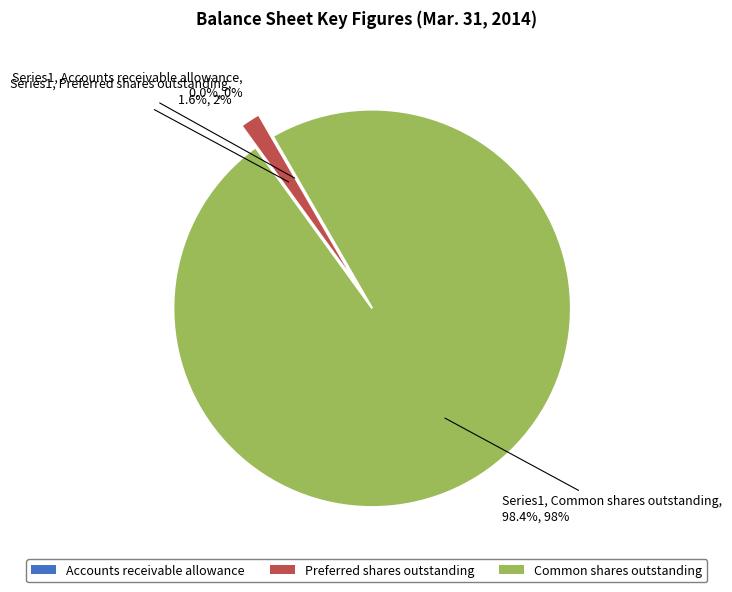

What portion of the pie excludes Common shares outstanding?

1.6%